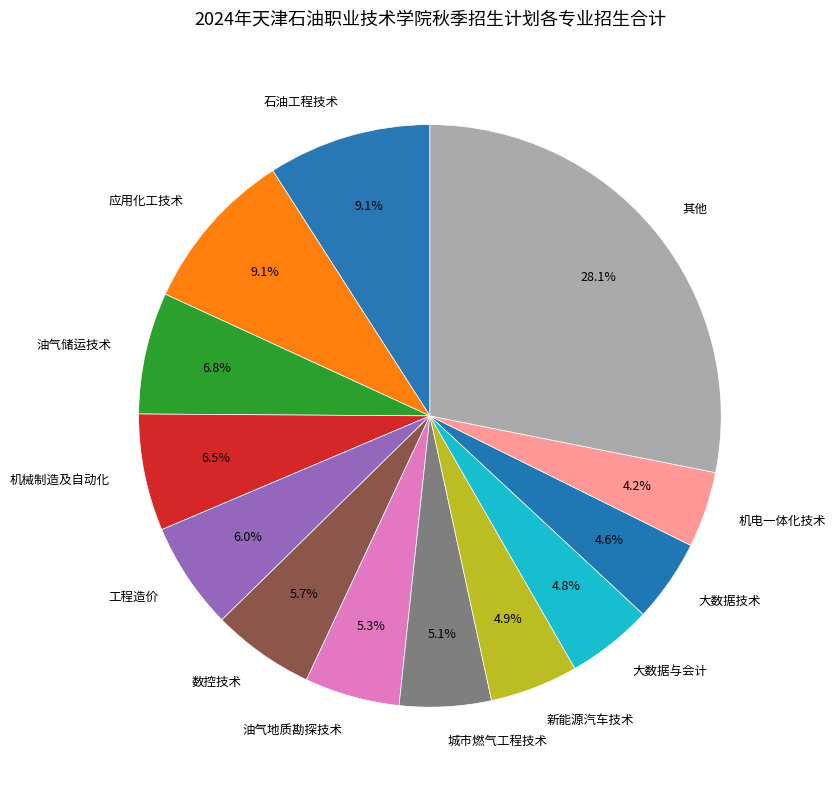

Is it true that 数控技术 is 12% of the pie?

False